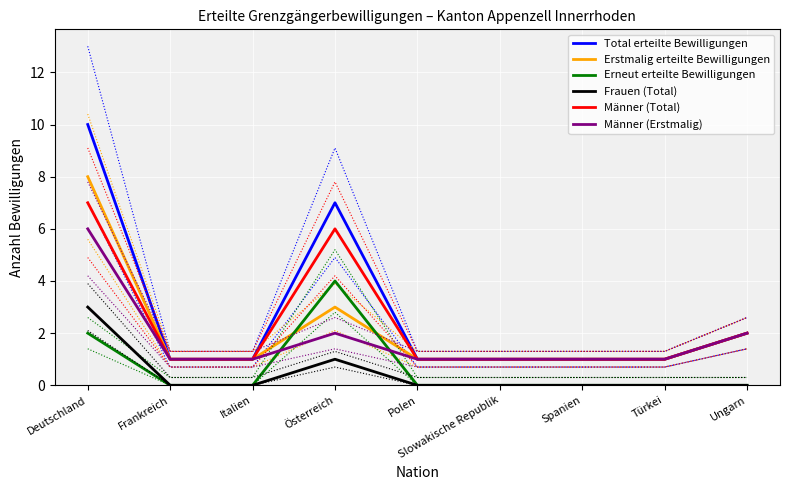

What are all the series names shown in the legend?

Total erteilte Bewilligungen, Erstmalig erteilte Bewilligungen, Erneut erteilte Bewilligungen, Frauen (Total), Männer (Total), Männer (Erstmalig)